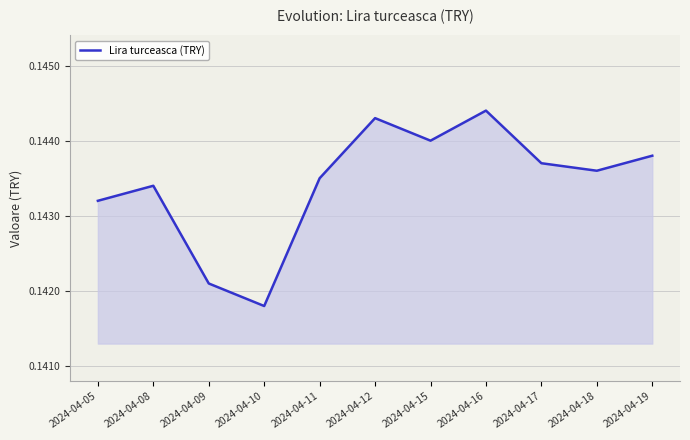

True or false: the data shows 0.2 at 2024-04-11.

False